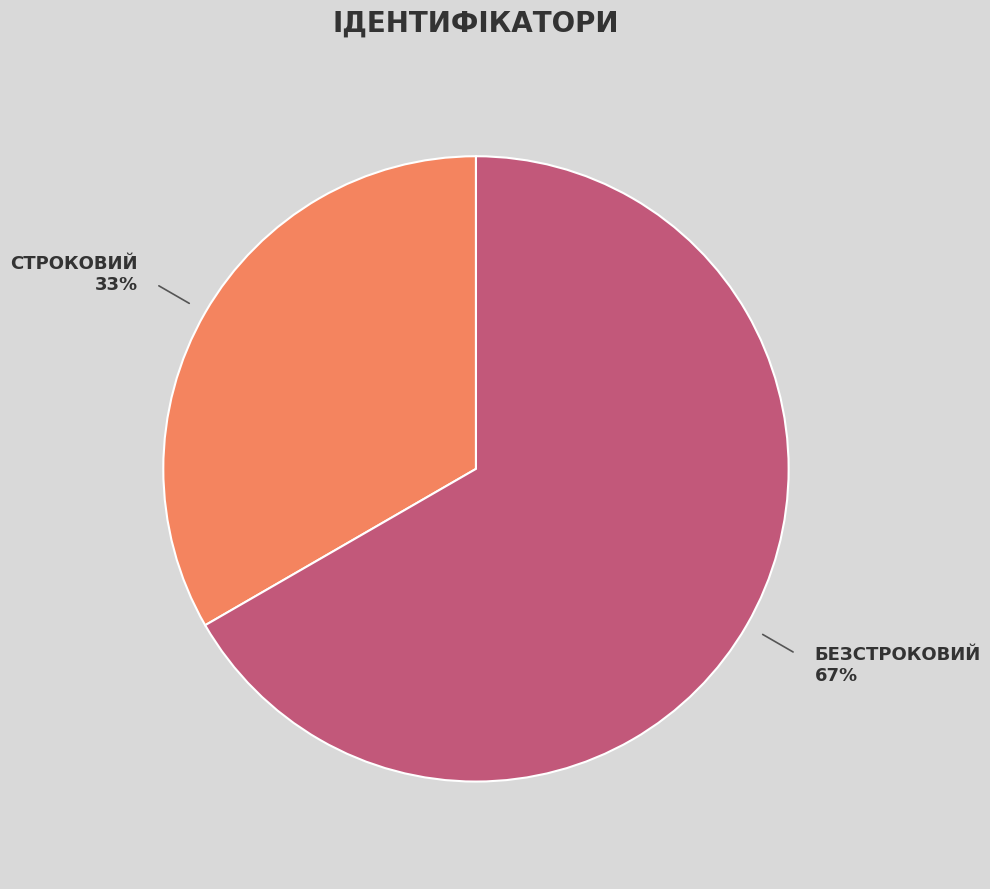

Does any single category account for the majority?

Yes